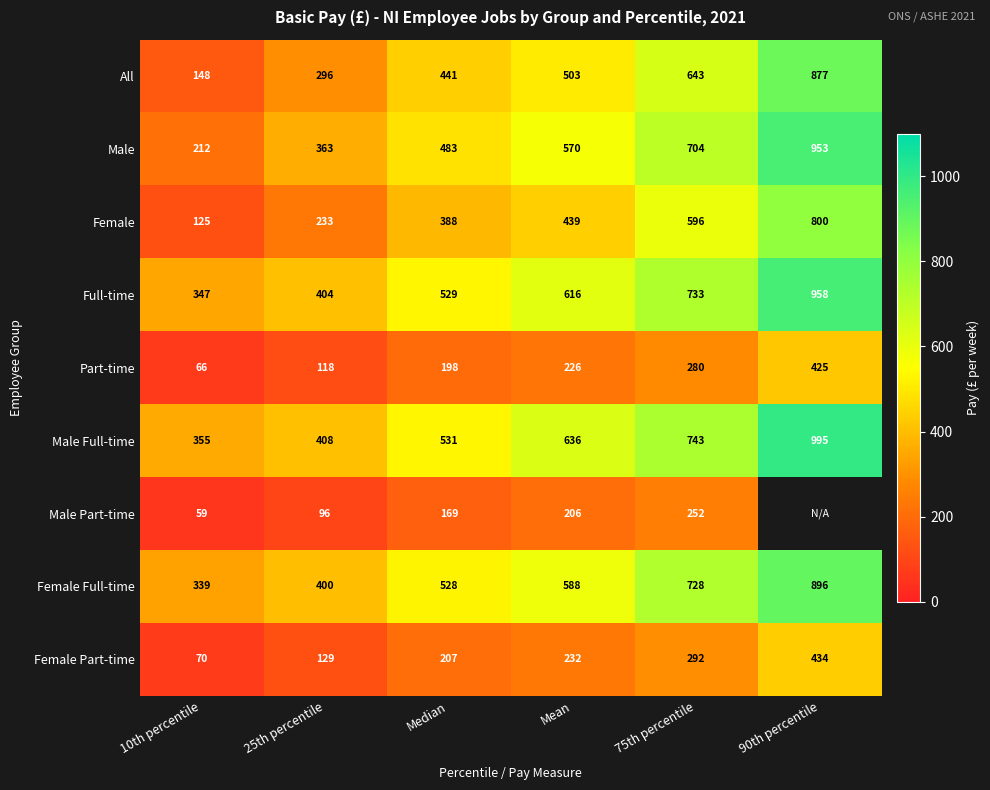

Is it true that Female Full-time equals 753.1 at Median?

False